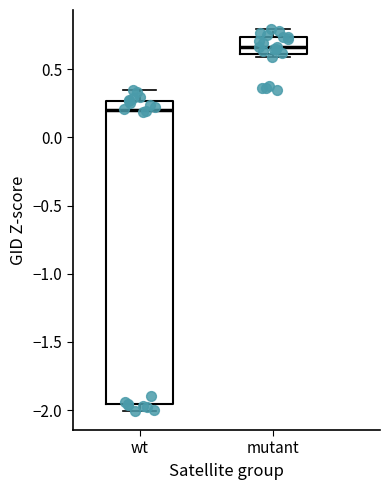

Where is the lower edge of the box for mutant on the y-axis? The values are not printed on the chart, so give them approximately, as read against the axis.

0.60